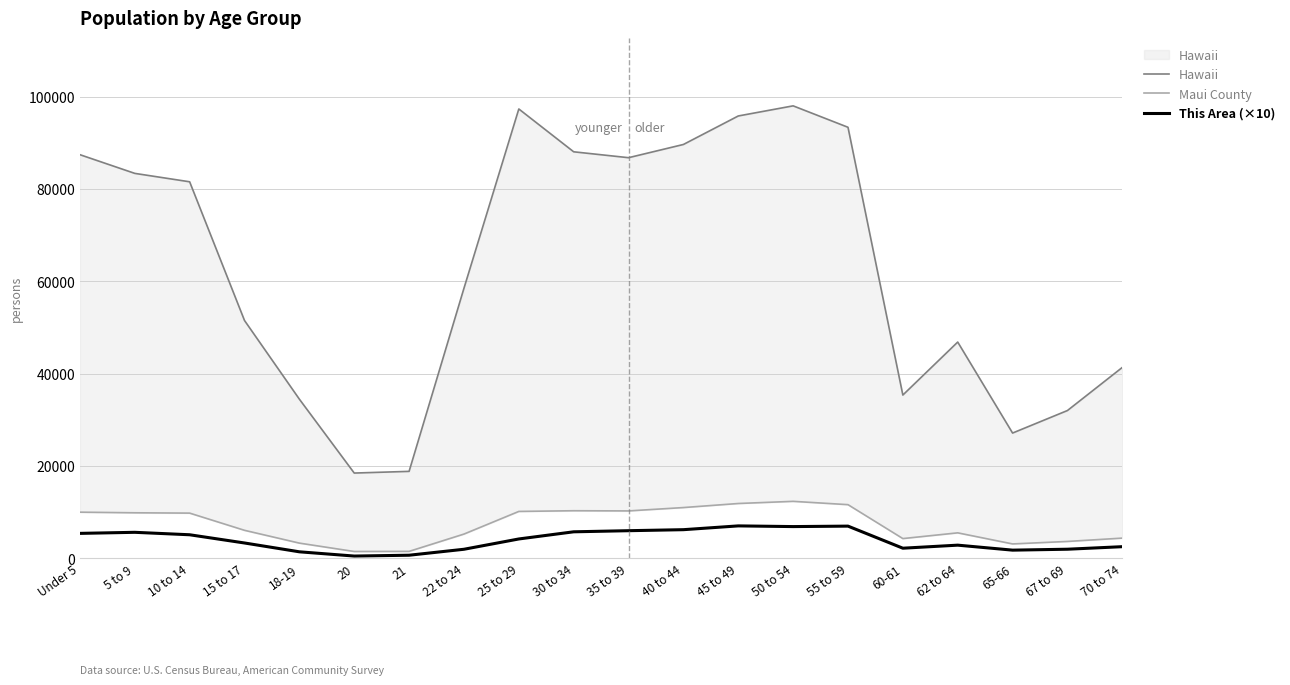

At which label does Maui County first exceed 9816?

Under 5